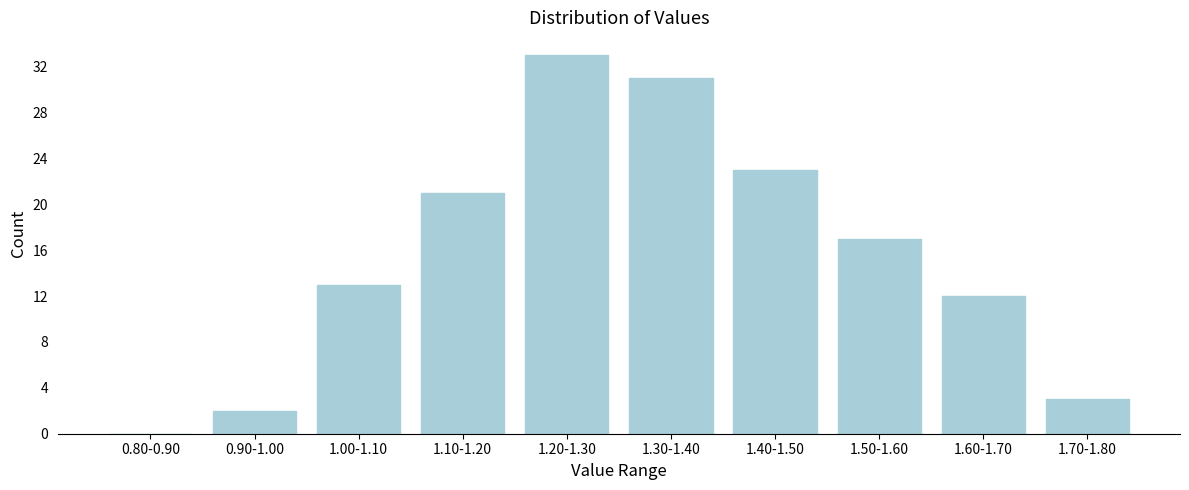

Reading left to right, what are all the values shown in this chart?

0.80-0.90=0	0.90-1.00=2	1.00-1.10=13	1.10-1.20=21	1.20-1.30=33	1.30-1.40=31	1.40-1.50=23	1.50-1.60=17	1.60-1.70=12	1.70-1.80=3